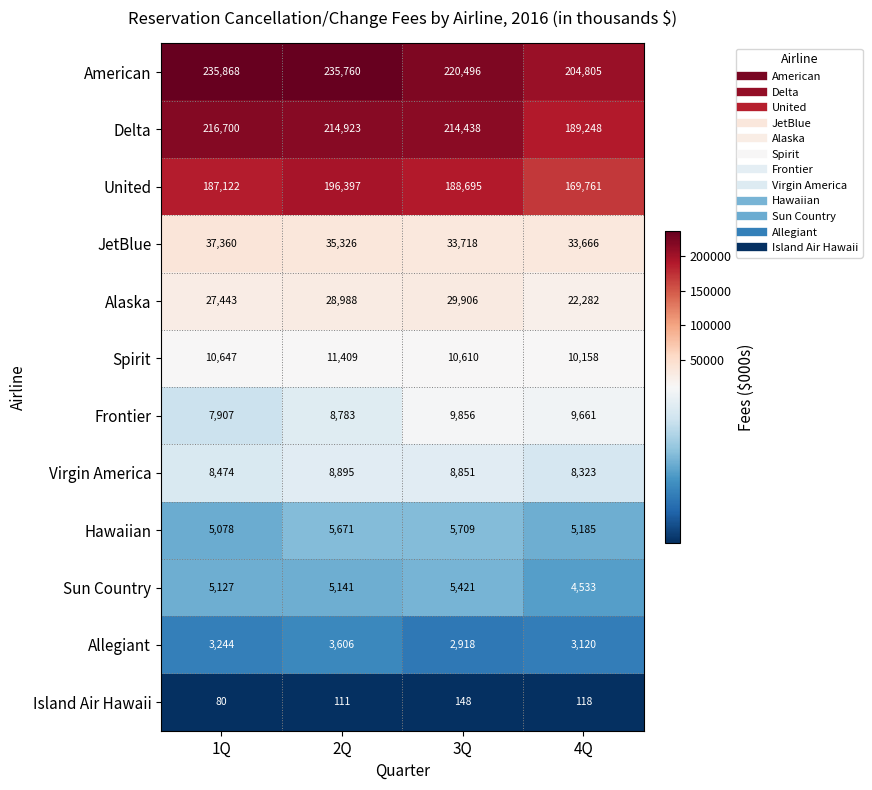

What is the sum of all American values?

896929